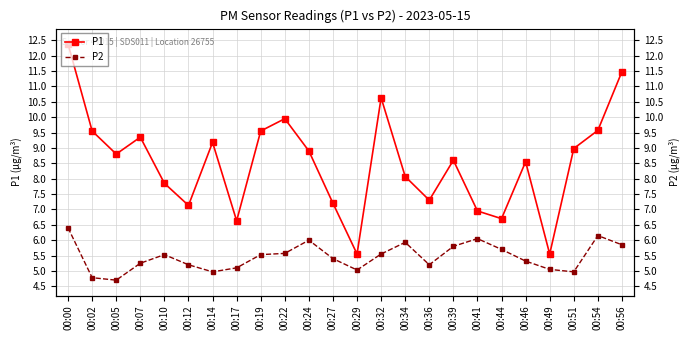

List the series in order of their overall mean, highest first.

P1, P2